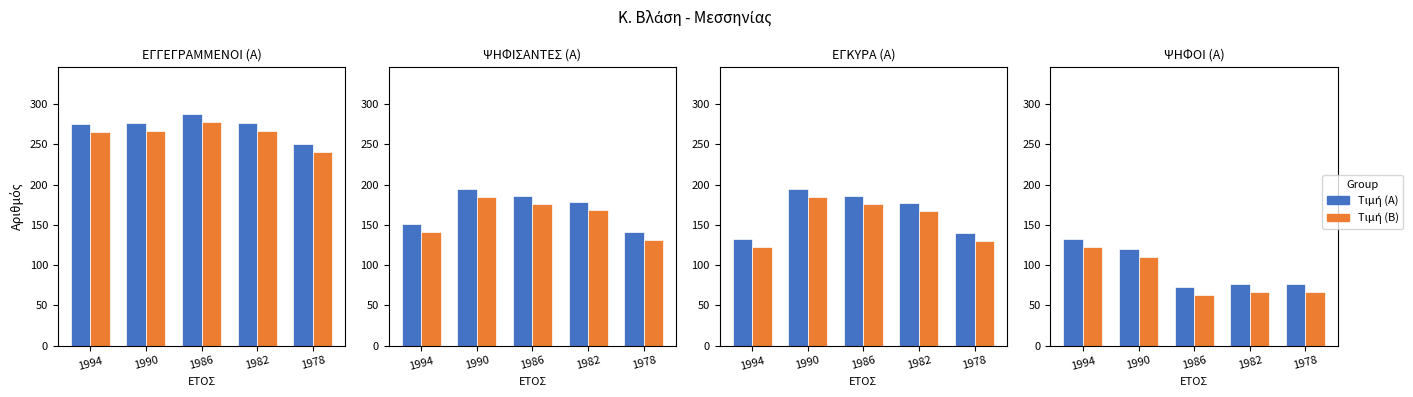

What is the sum of the ΨΗΦΙΣΑΝΤΕΣ (Α) values at 1978 and 1994?

292